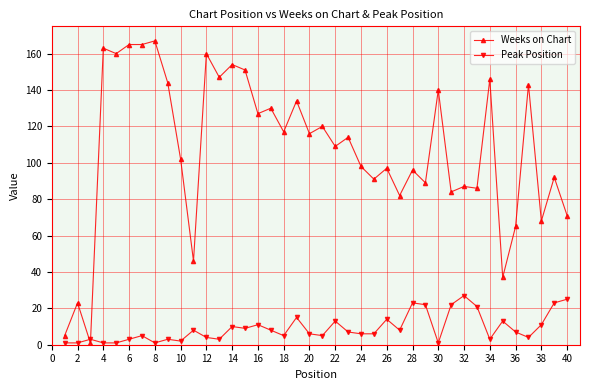

What is the average value of the Weeks on Chart series?

107